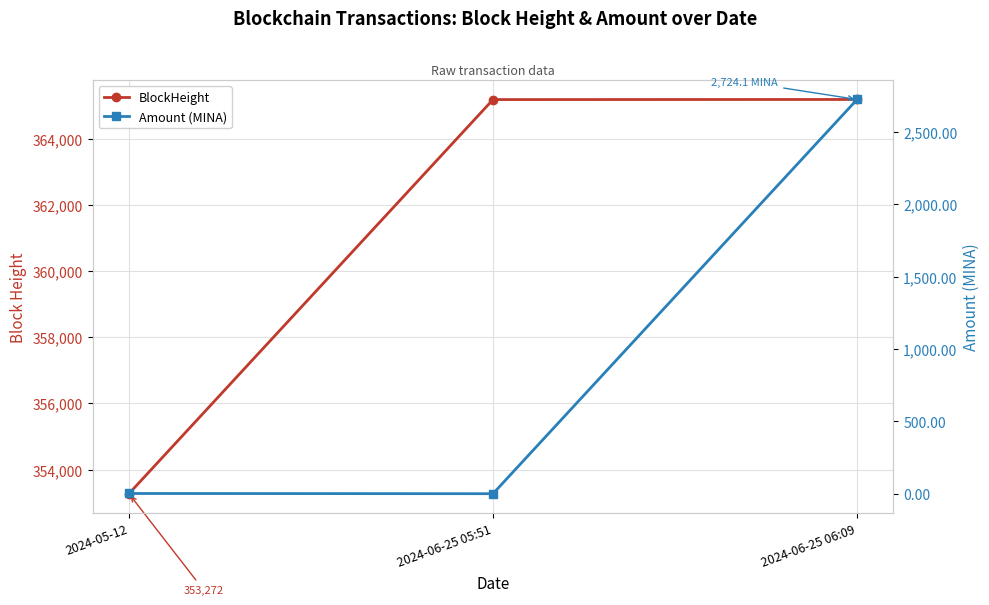

Where does the Amount (MINA) series first go above 2?

2024-06-25 06:09